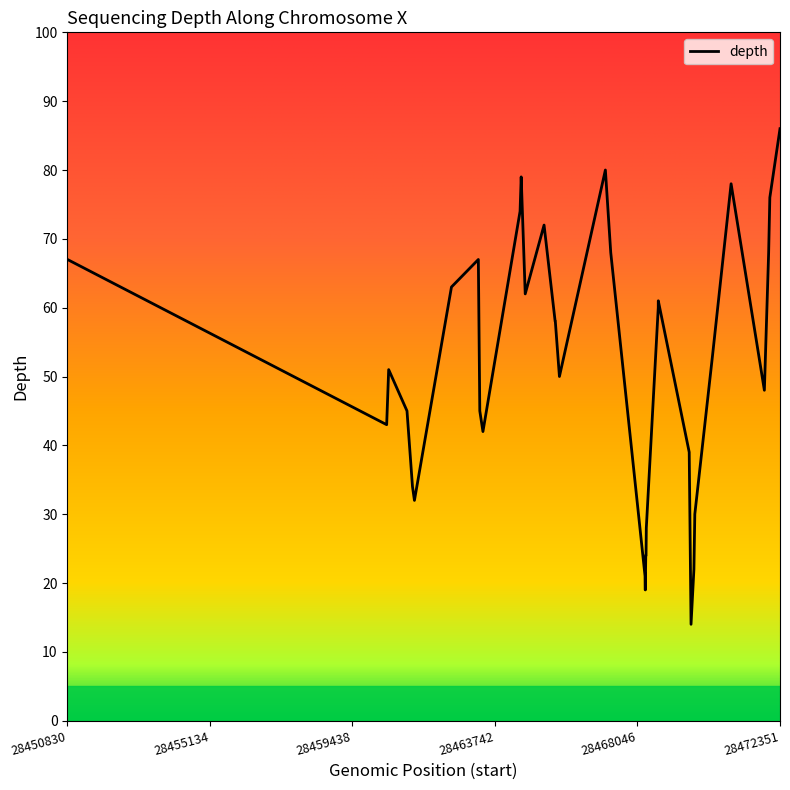

What is the minimum value shown in the chart?

14